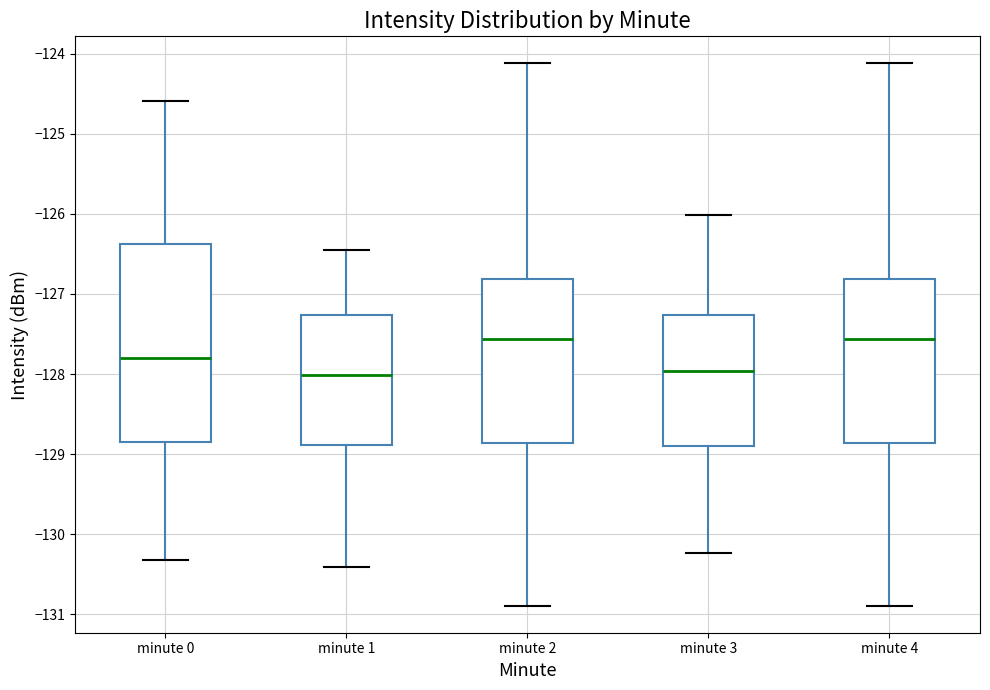

Where does the lower whisker of the box for minute 3 end on the y-axis? The values are not printed on the chart, so give them approximately, as read against the axis.

-130.2